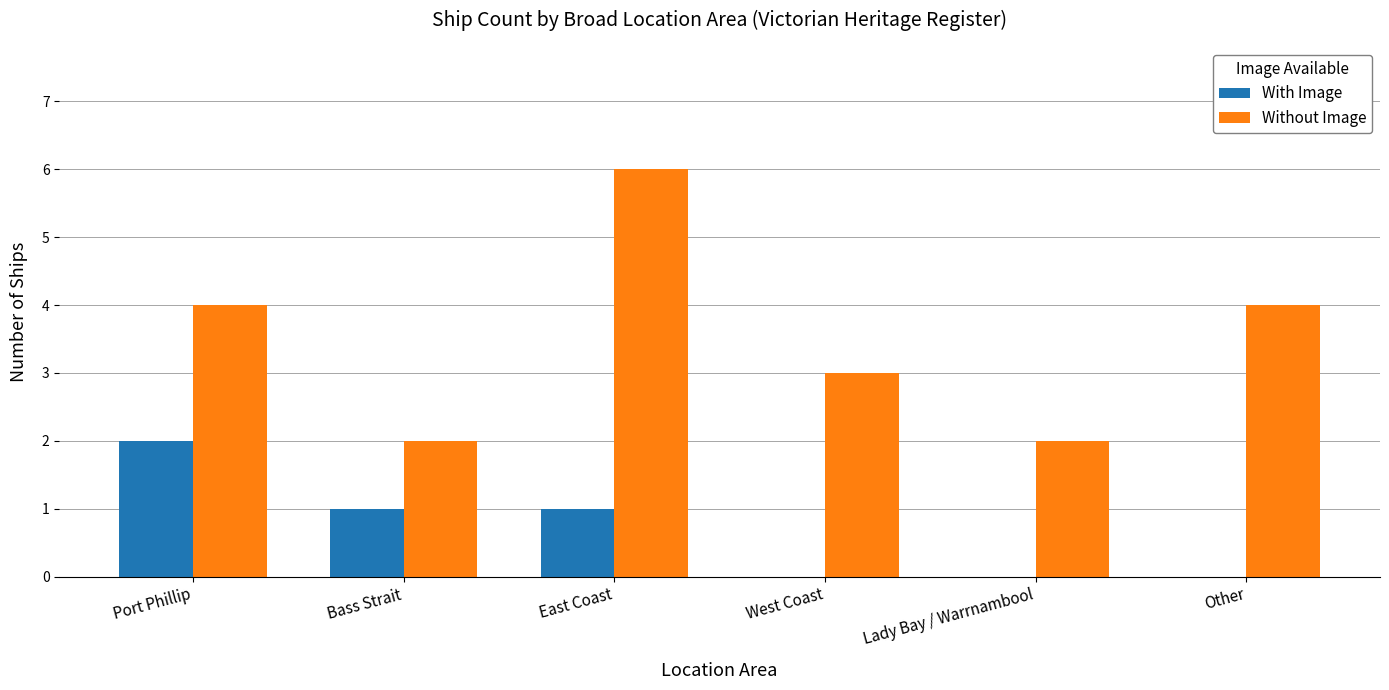

At which category is the sum across all series the highest?

East Coast